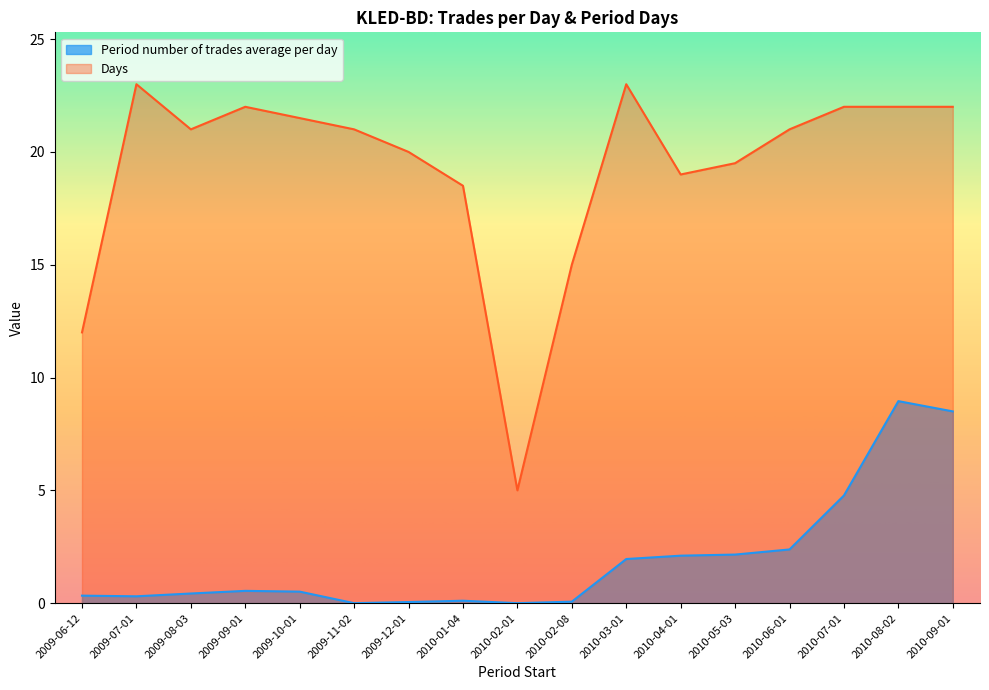

What is the label of the 2nd point from the right?

2010-08-02